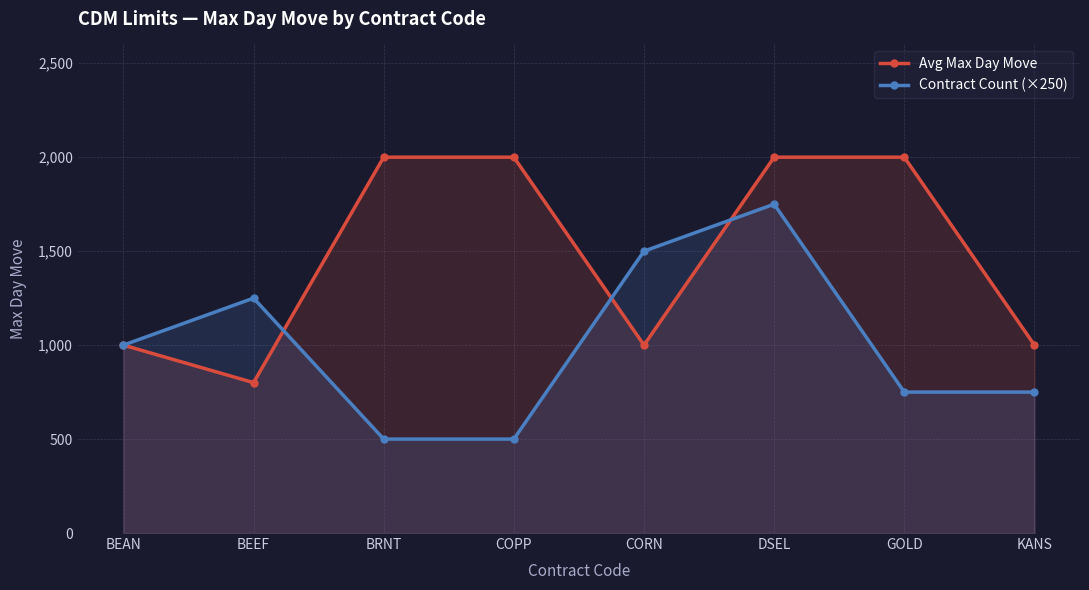

Which has a higher value, CORN or BEAN?

CORN